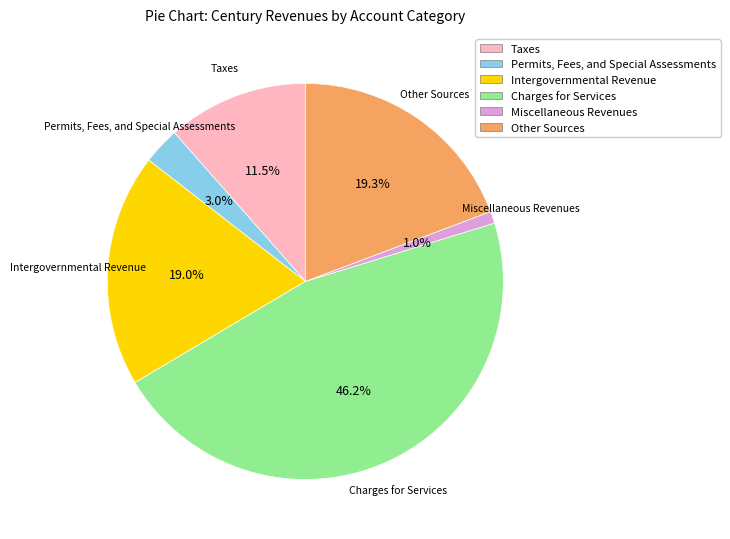

The Miscellaneous Revenues slice represents 14% of the pie. True or false?

False